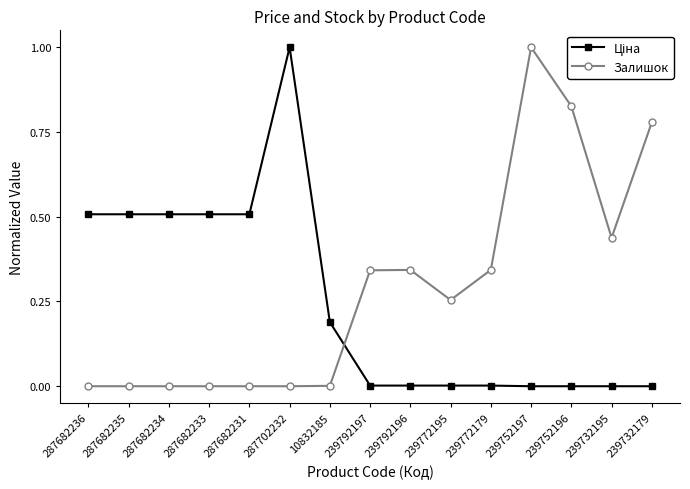

What is the difference between the maximum and second lowest values in the Залишок series?

1.0